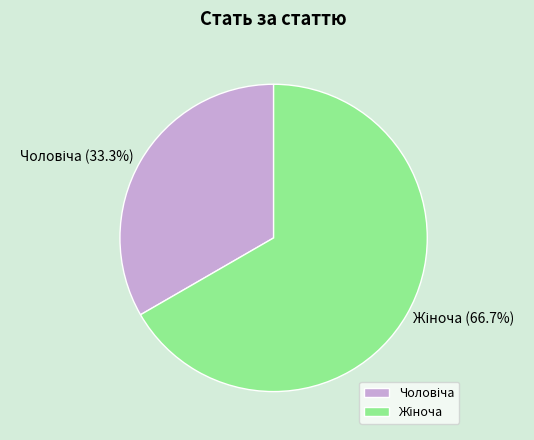

Count the number of slices in the pie.

2